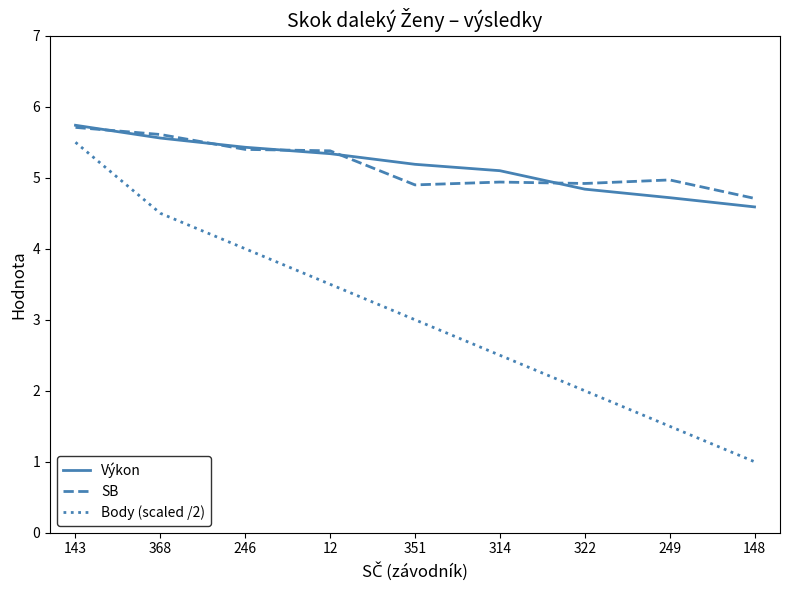

True or false: Body (scaled /2) and SB intersect in this chart.

False